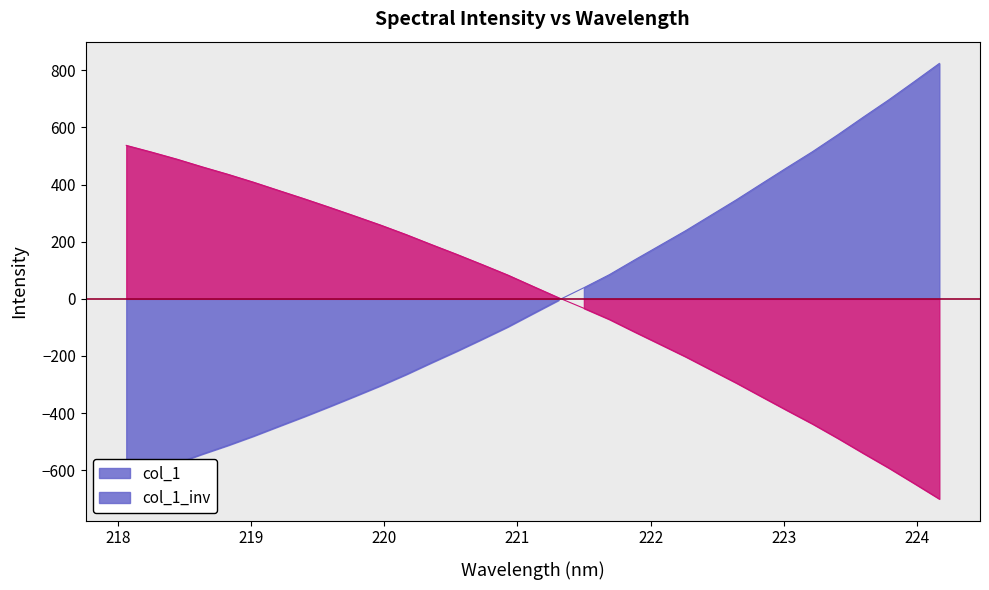

How many data points in x are above 43?

17